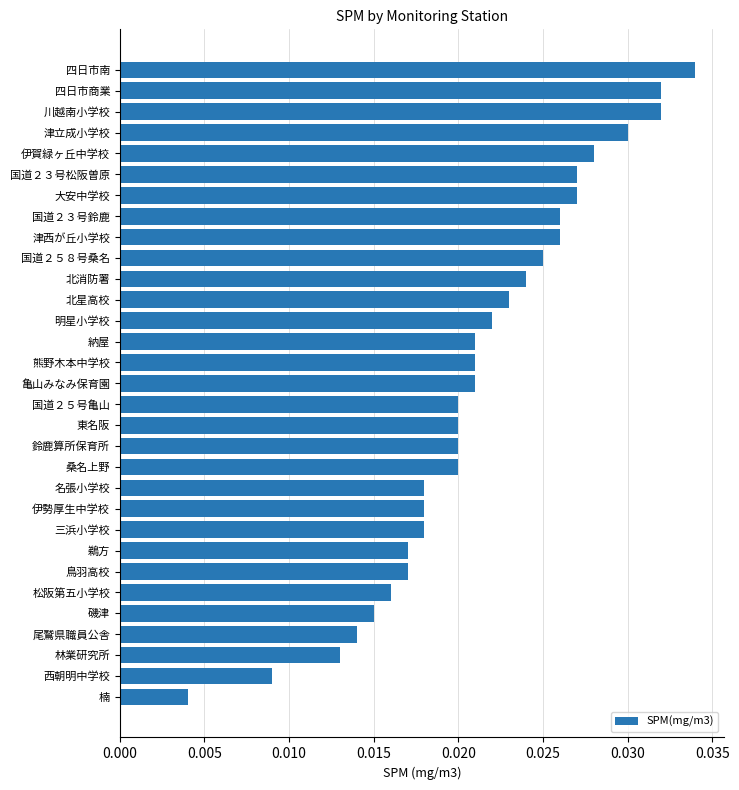

Which has a higher value, 川越南小学校 or 林業研究所?

川越南小学校